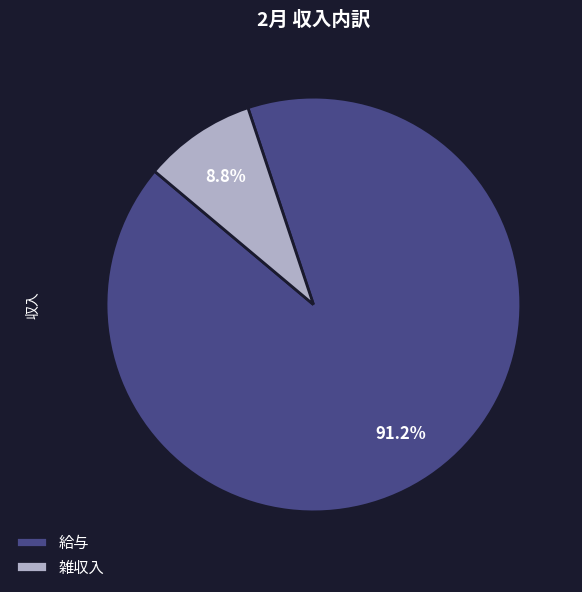

How many slices are in this pie chart?

2